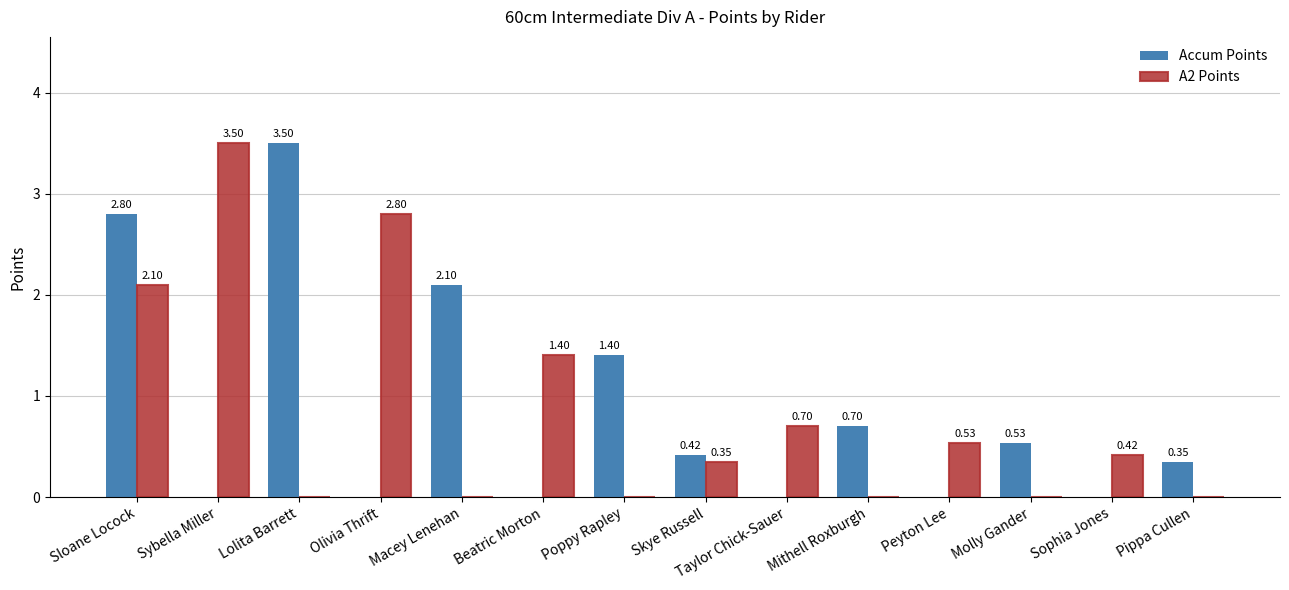

Is the value of Accum Points at Pippa Cullen greater than the value of A2 Points at Olivia Thrift?

No